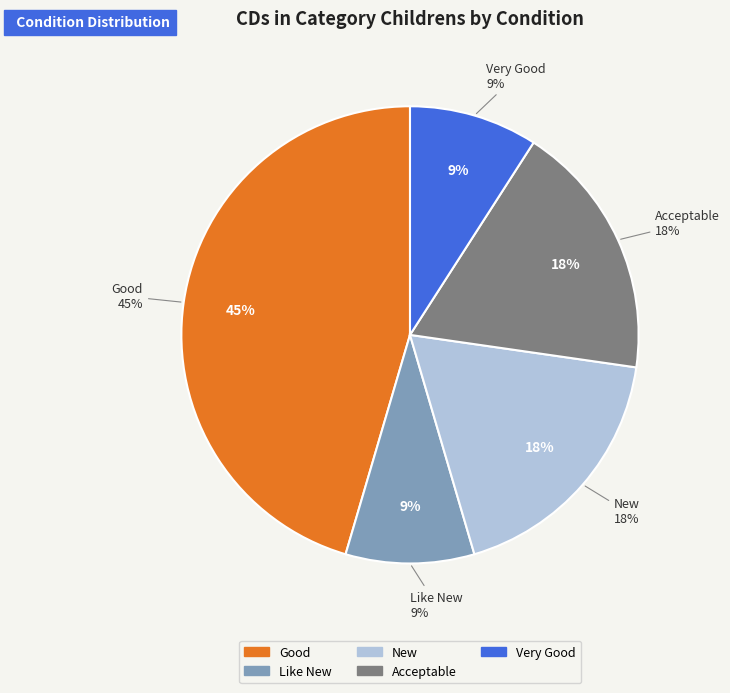

Is Like New the majority of the pie?

No